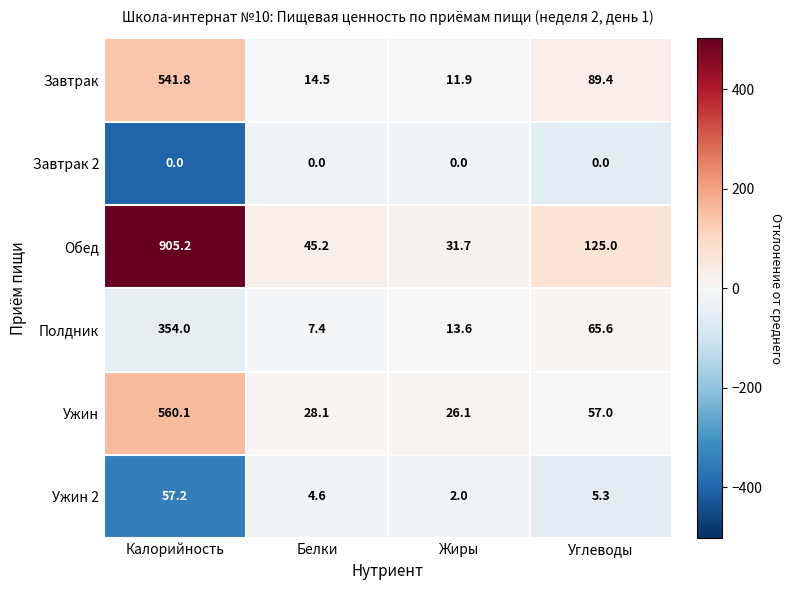

Reading right to left, extract all data points from this chart.

Завтрак: Углеводы=89.4	Жиры=11.9	Белки=14.5	Калорийность=541.8
Завтрак 2: Углеводы=0.0	Жиры=0.0	Белки=0.0	Калорийность=0.0
Обед: Углеводы=125.0	Жиры=31.7	Белки=45.2	Калорийность=905.2
Полдник: Углеводы=65.6	Жиры=13.6	Белки=7.4	Калорийность=354.0
Ужин: Углеводы=57.0	Жиры=26.1	Белки=28.1	Калорийность=560.1
Ужин 2: Углеводы=5.3	Жиры=2.0	Белки=4.6	Калорийность=57.2